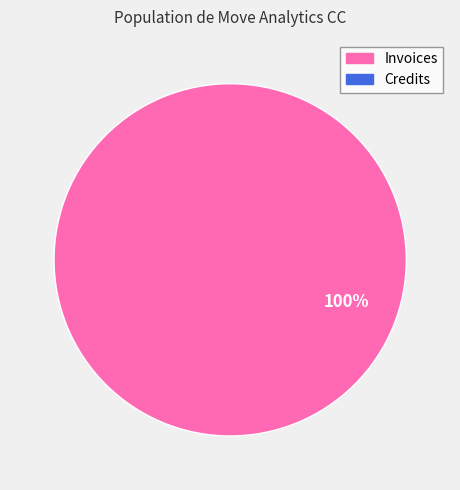

Is there any slice that represents more than half of the pie?

Yes